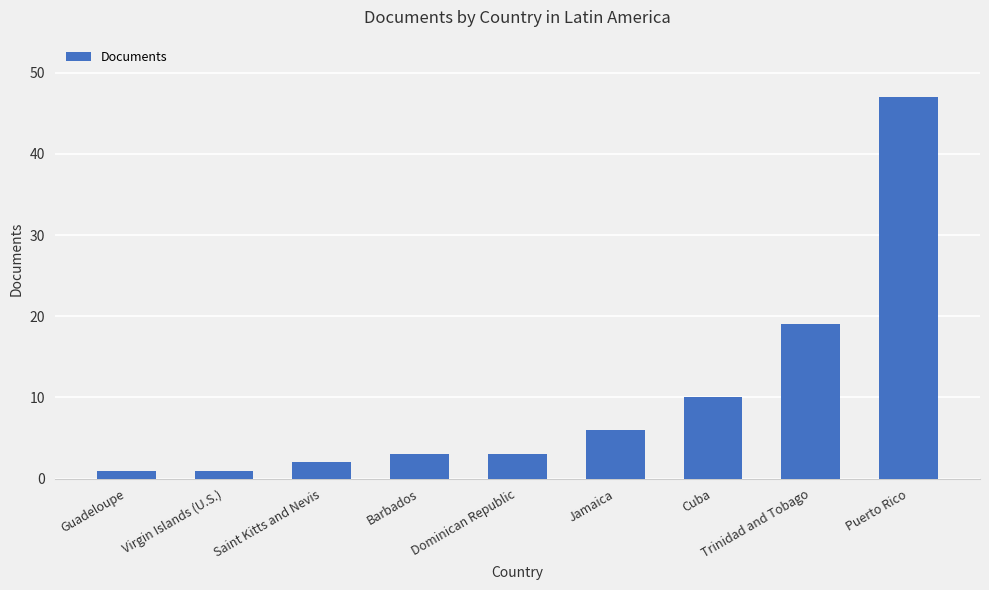

What is the greatest value displayed?

47